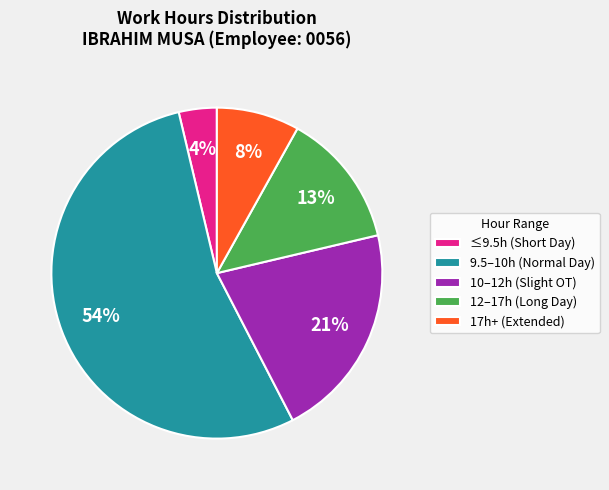

Is there a majority slice in this chart?

Yes